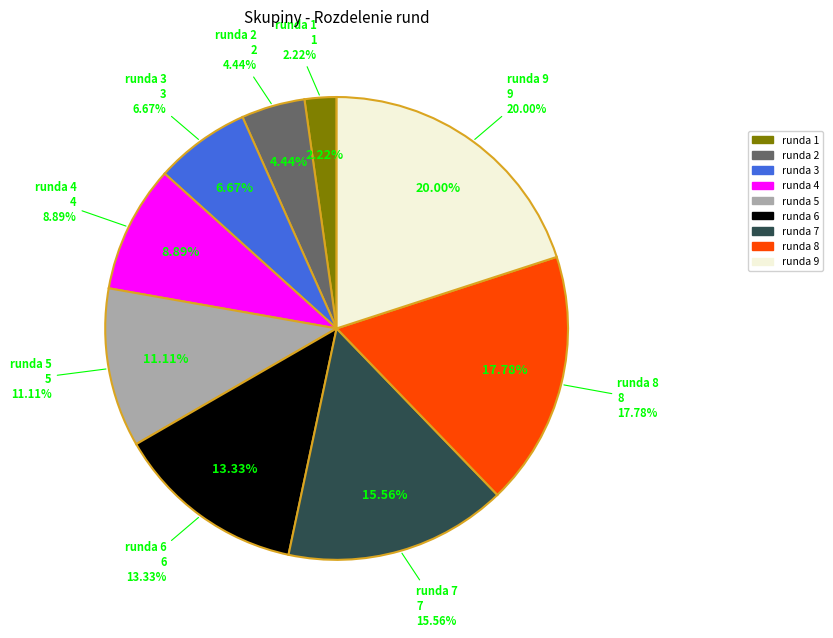

Does any single category account for the majority?

No